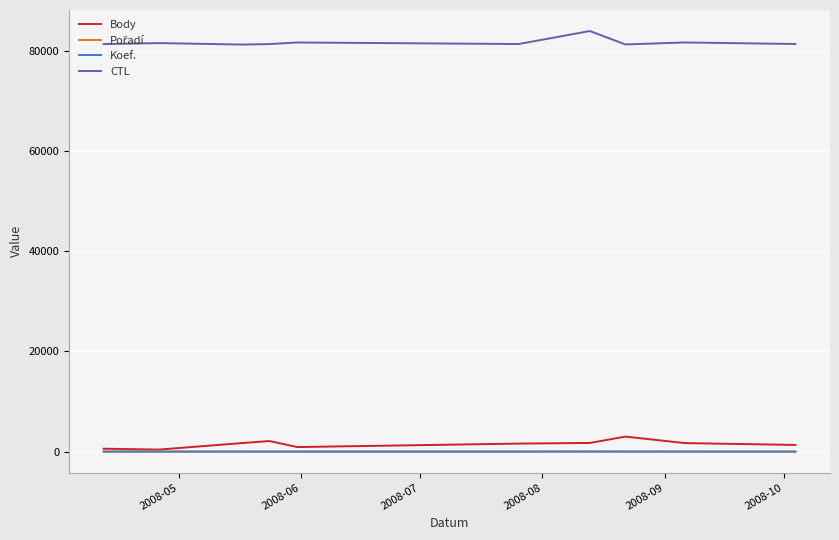

True or false: CTL and Body intersect in this chart.

False